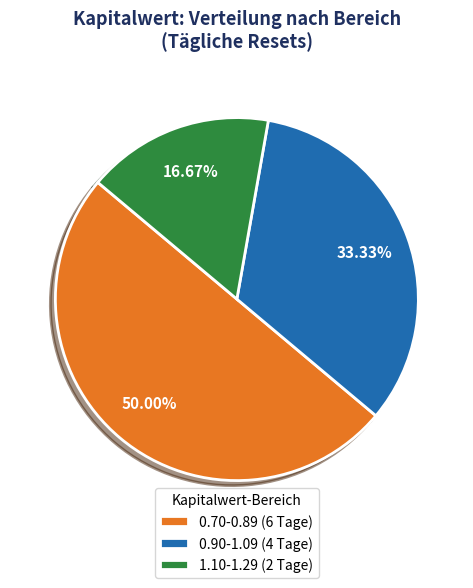

Count the number of slices in the pie.

3